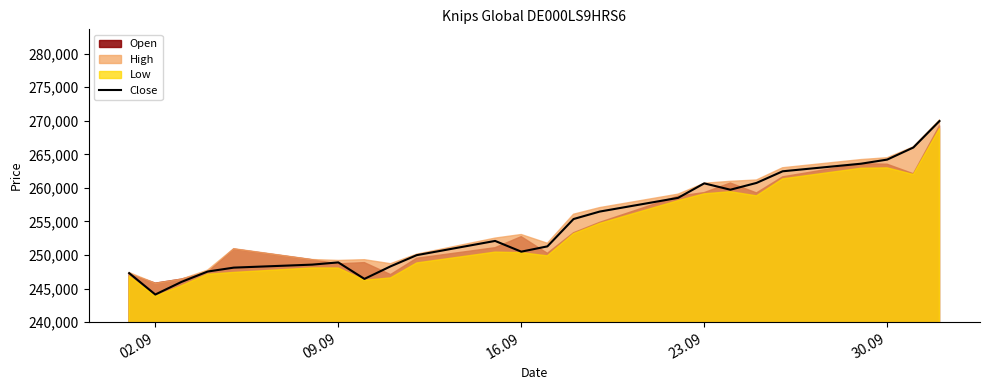

What is the sum of all values?

6107015